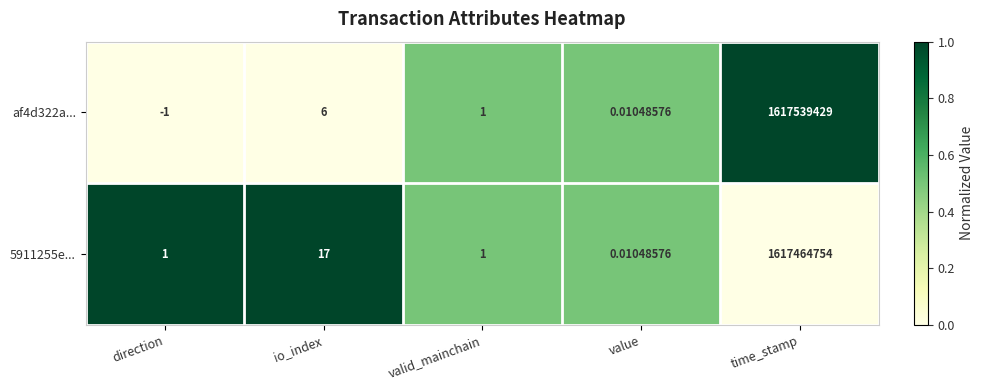

Which label corresponds to the smallest value in the chart?

direction